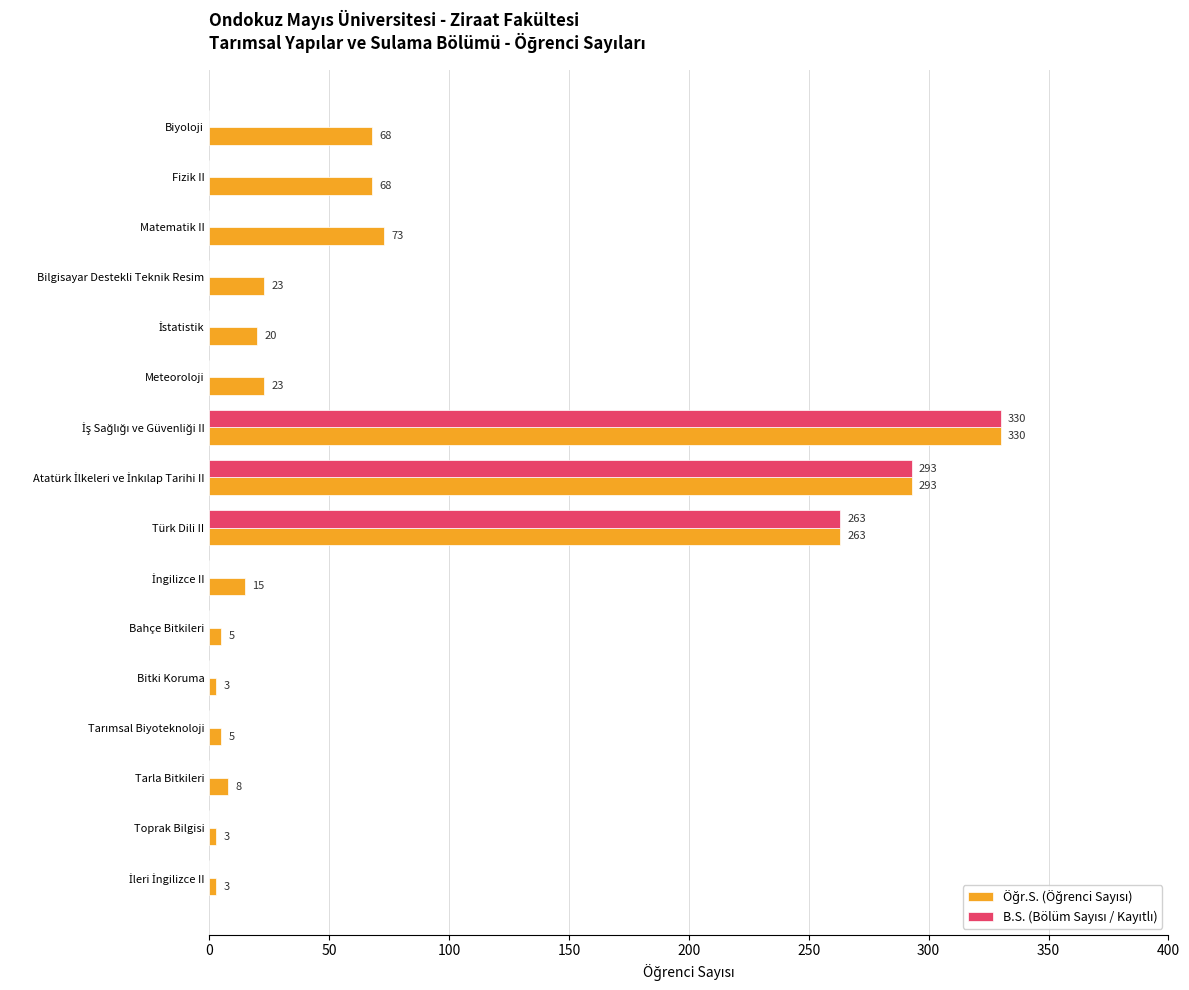

What is the greatest value displayed?

330